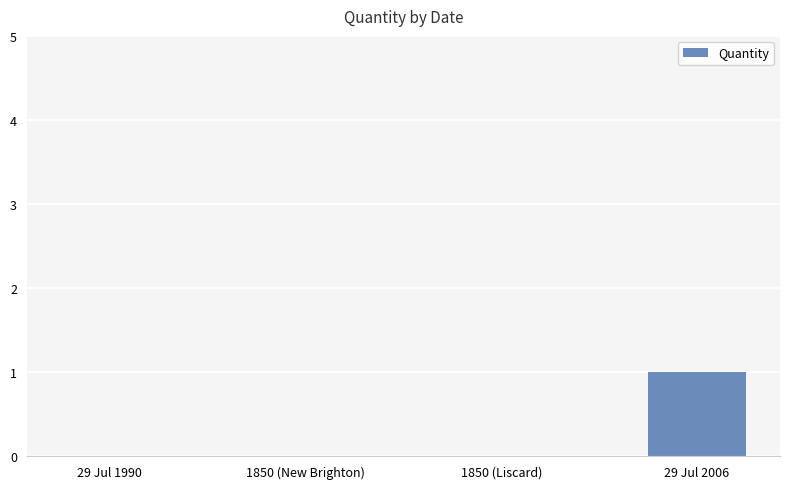

What is the change in value from 1850 (New Brighton) to 29 Jul 2006?

+1